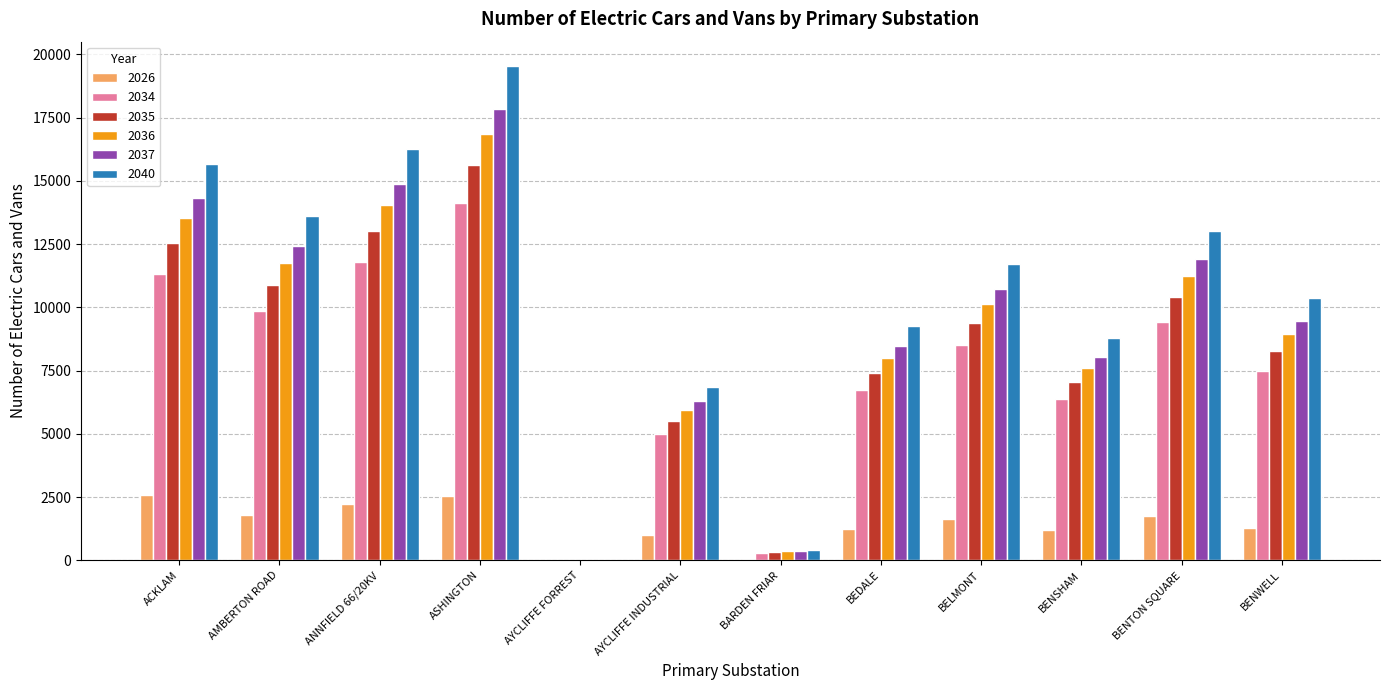

How many categories are shown in the chart?

12